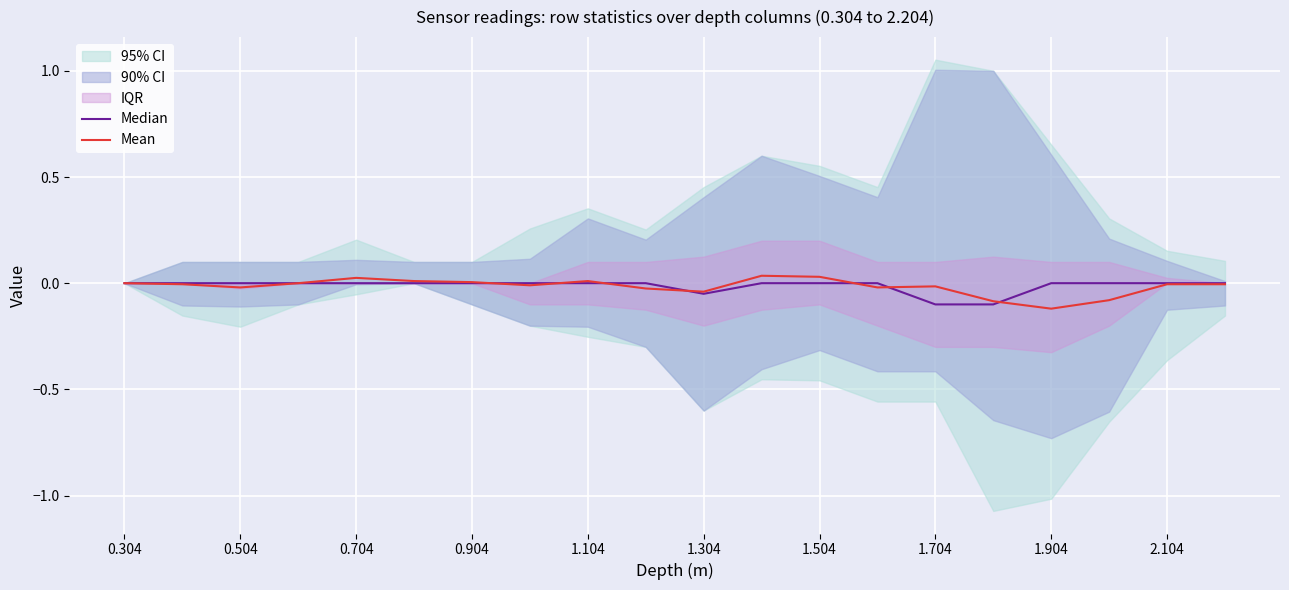

What is the minimum value shown in the chart?

-0.1